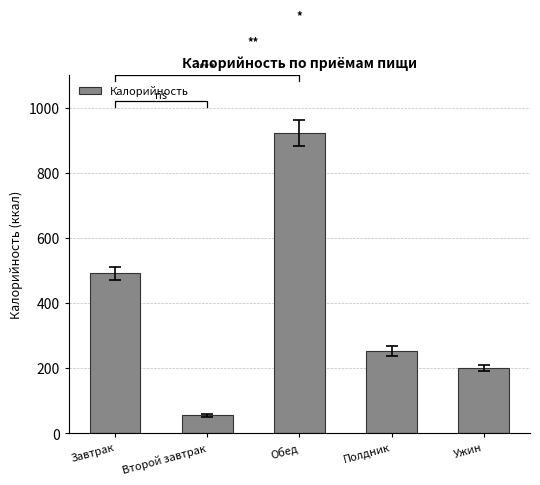

What is the average value?

385